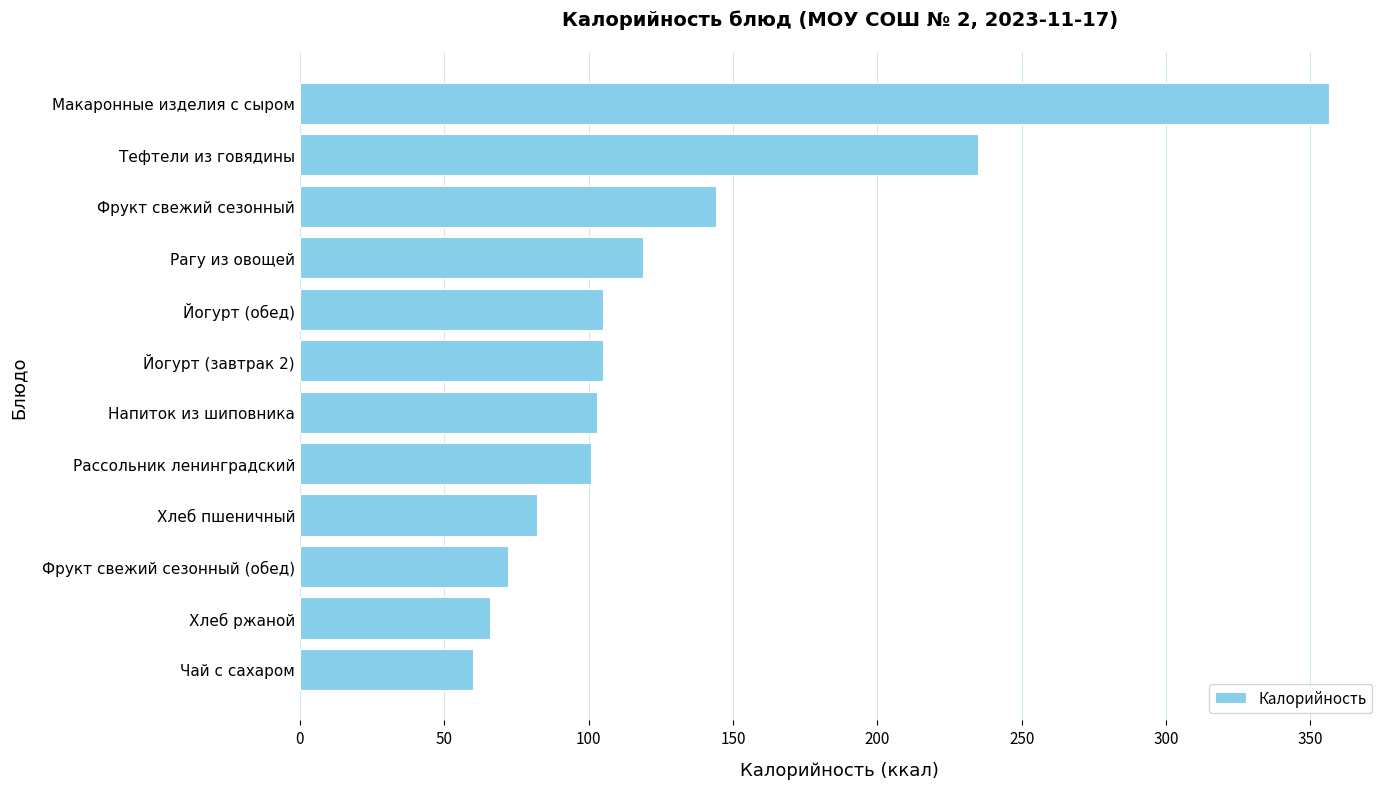

What is the minimum value shown in the chart?

60.0